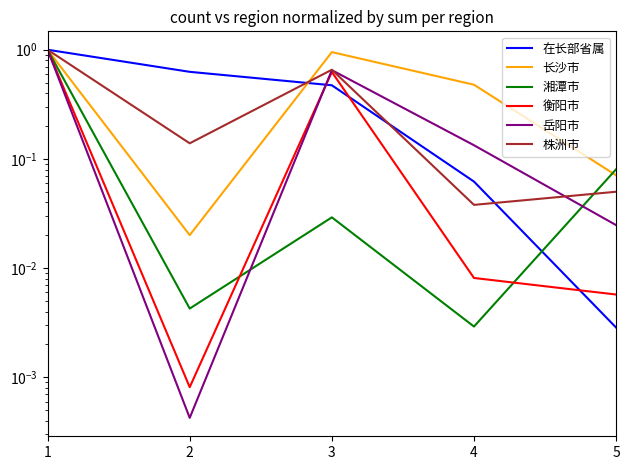

At which category does the chart reach its peak across all series?

1